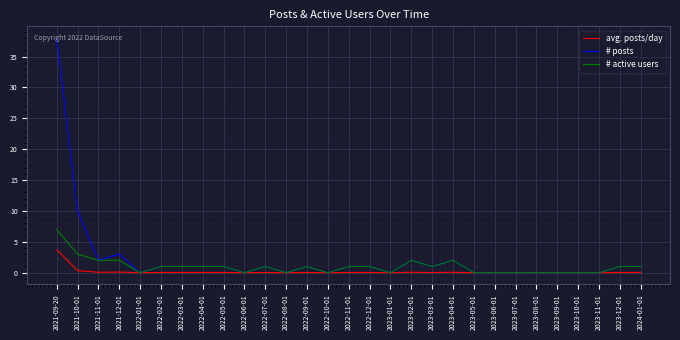

Is this an area chart (filled region under the line)?

No